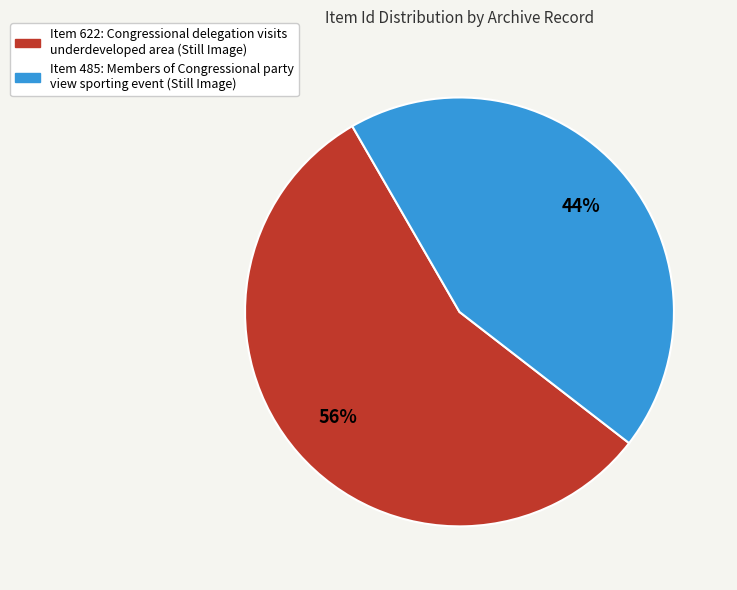

Does any single category account for the majority?

Yes